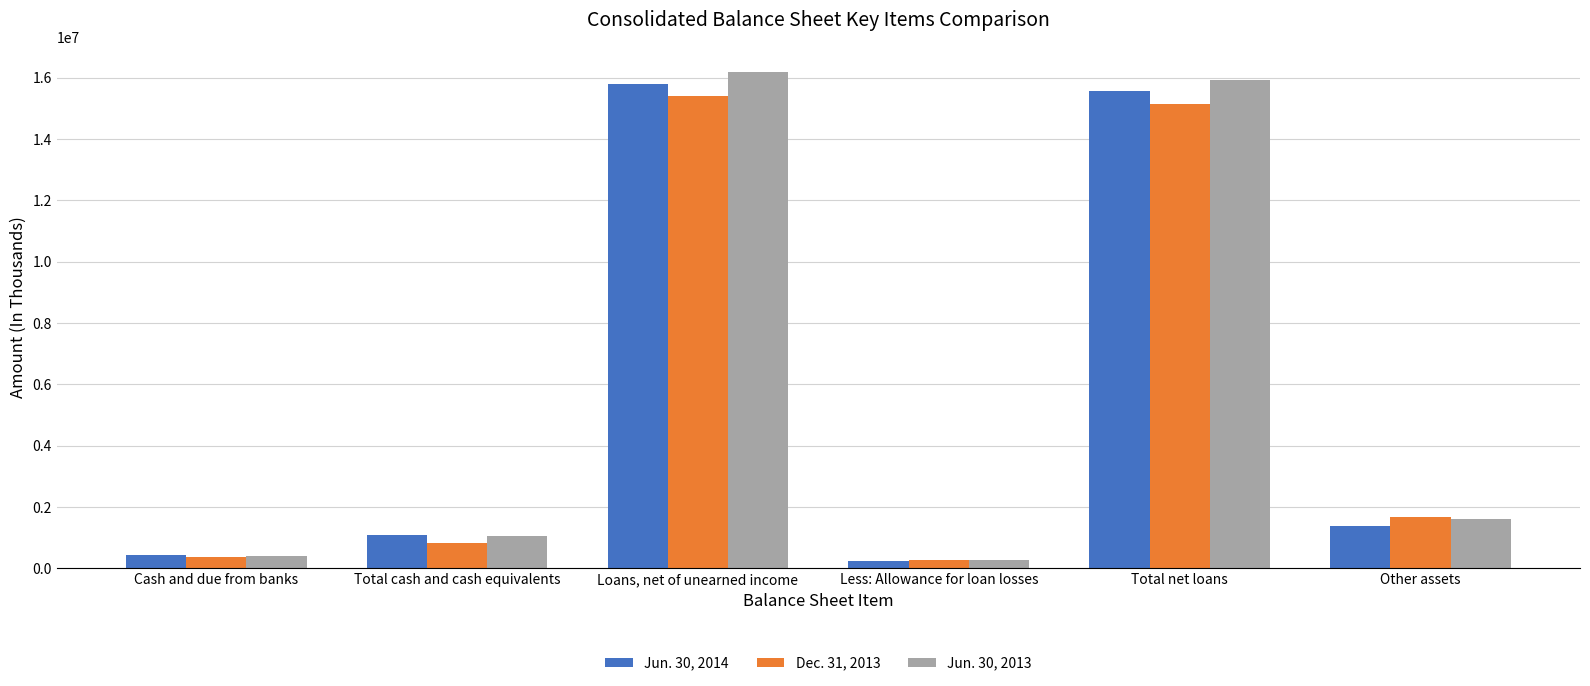

Are the bars horizontal?

No